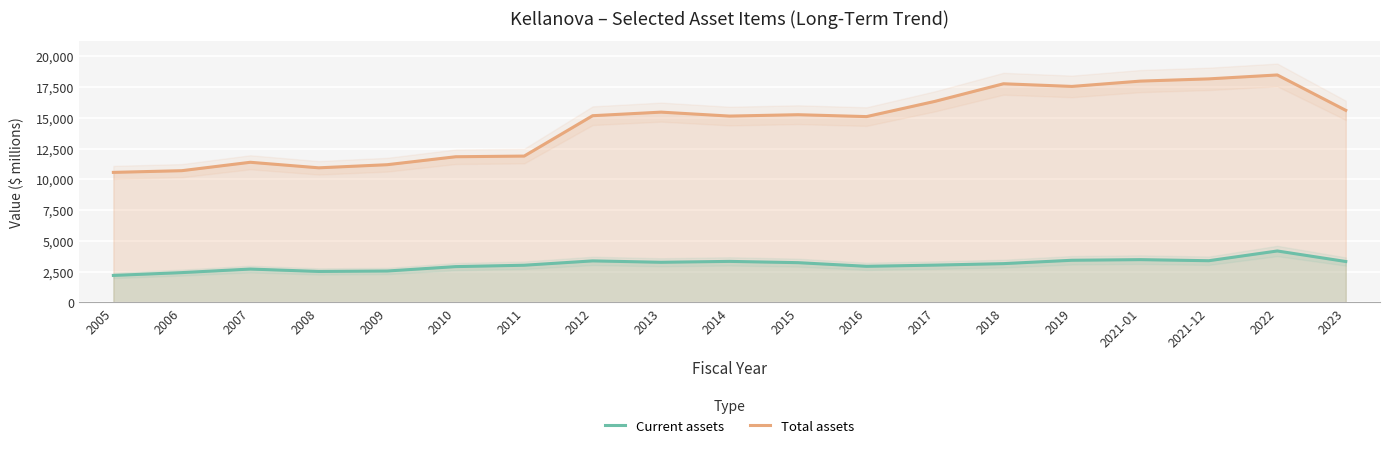

Between 2005 and 2015, which series saw the biggest shift?

Total assets